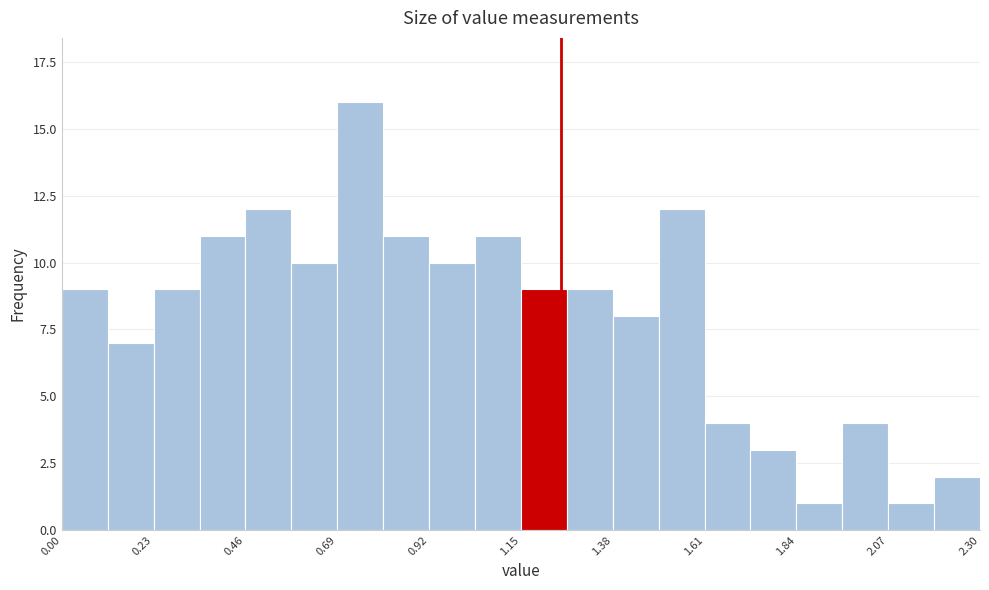

Read against the x-axis, roughly where is the centre of the tallest bar?

0.75